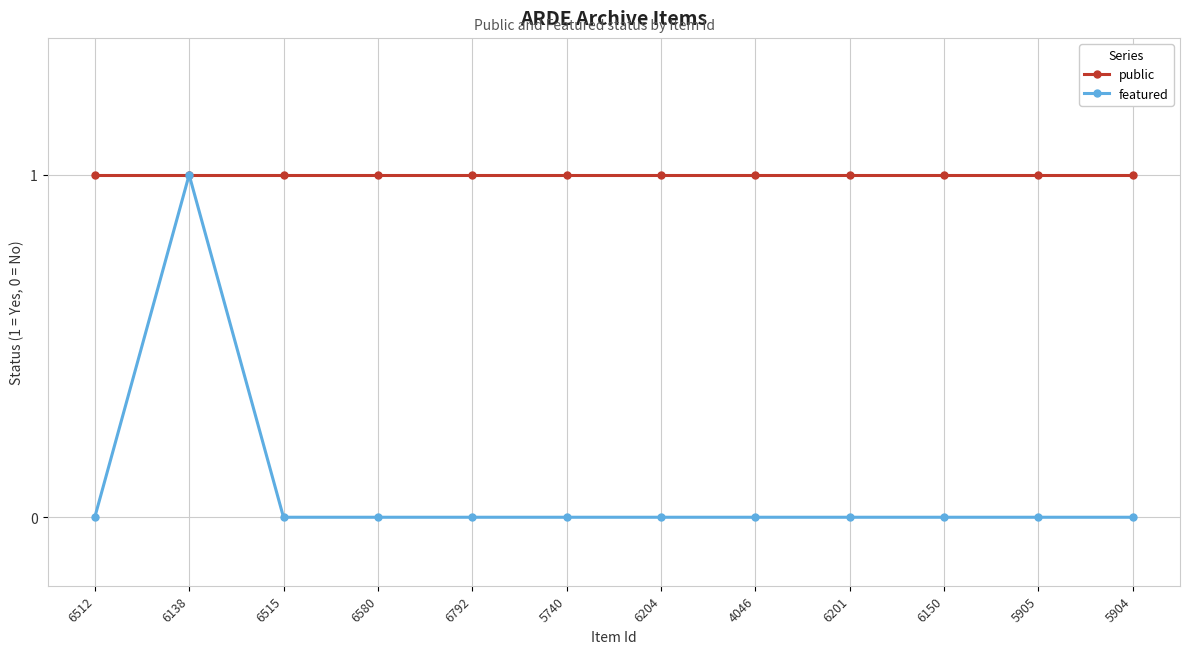

How many featured values are between 0 and 1?

12